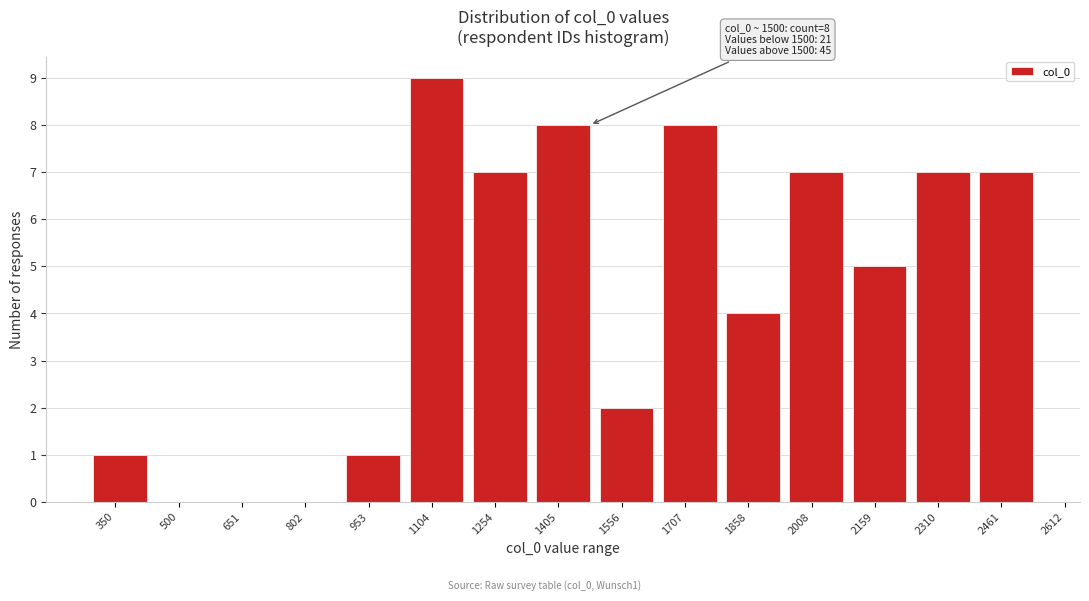

Reading left to right, transcribe all the data shown in this chart.

350=1	500=0	651=0	802=0	953=1	1104=9	1254=7	1405=8	1556=2	1707=8	1858=4	2008=7	2159=5	2310=7	2461=7